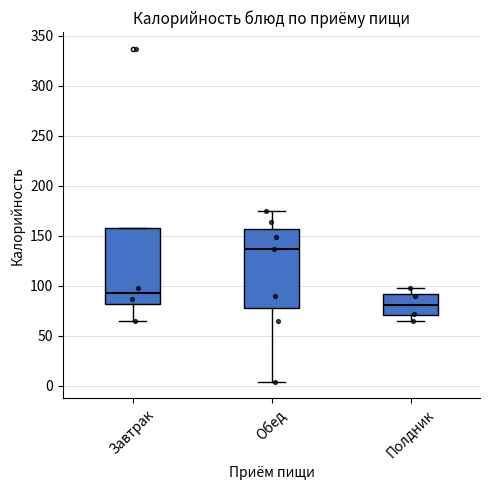

Which box has the highest median line?

Обед